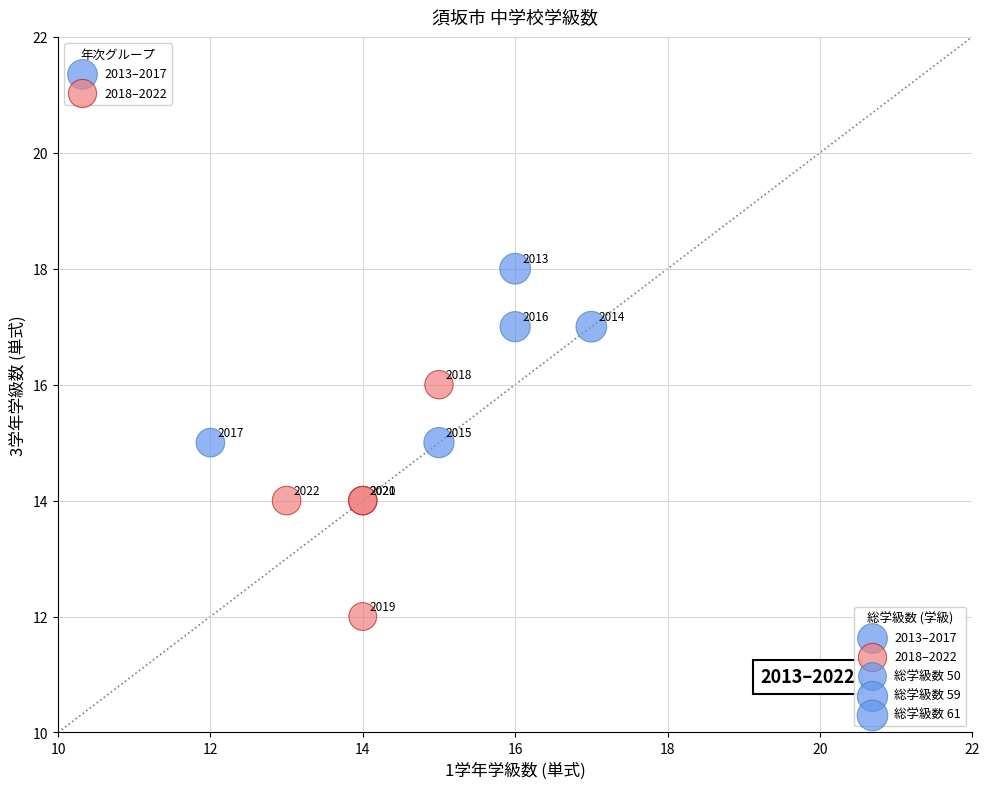

Which series contains the highest Y value?

2013–2017